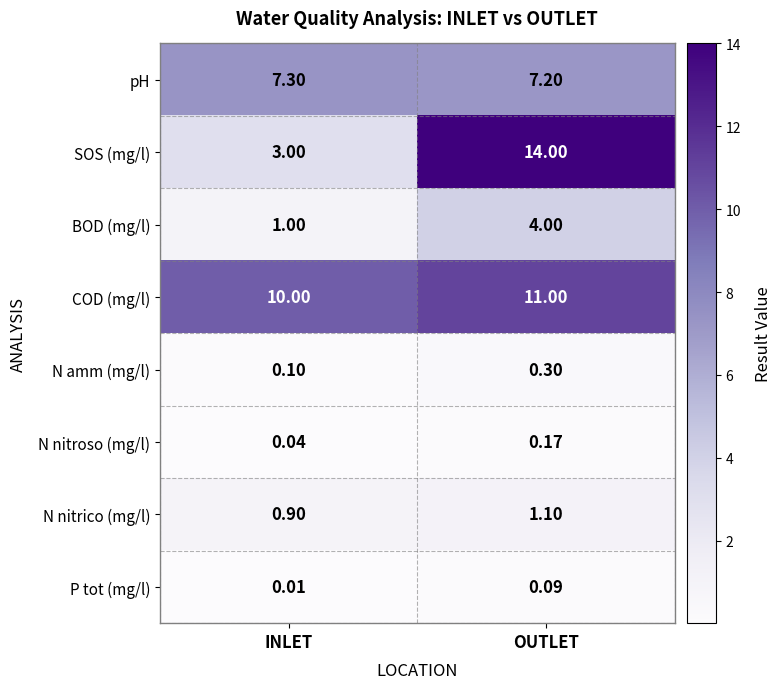

At which category is the sum across all series the highest?

OUTLET